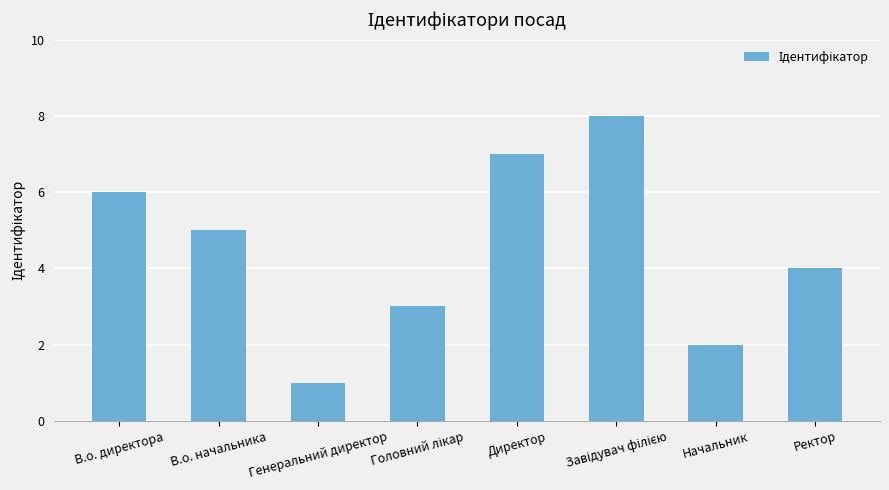

How many distinct data groups are displayed?

1